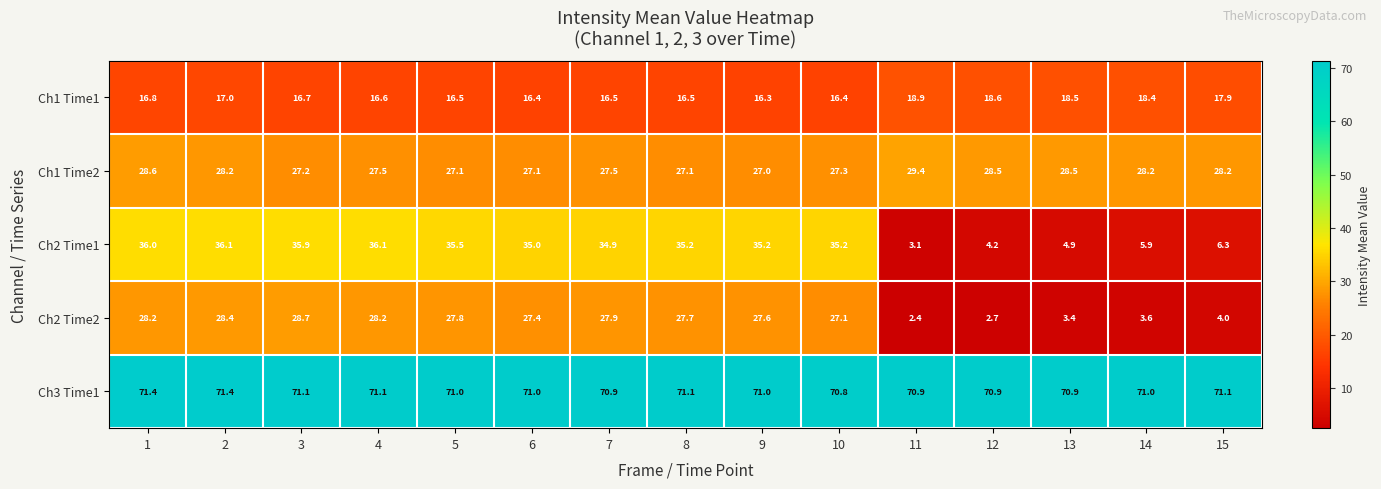

What is the highest value of the Ch2 Time2 series?

28.7